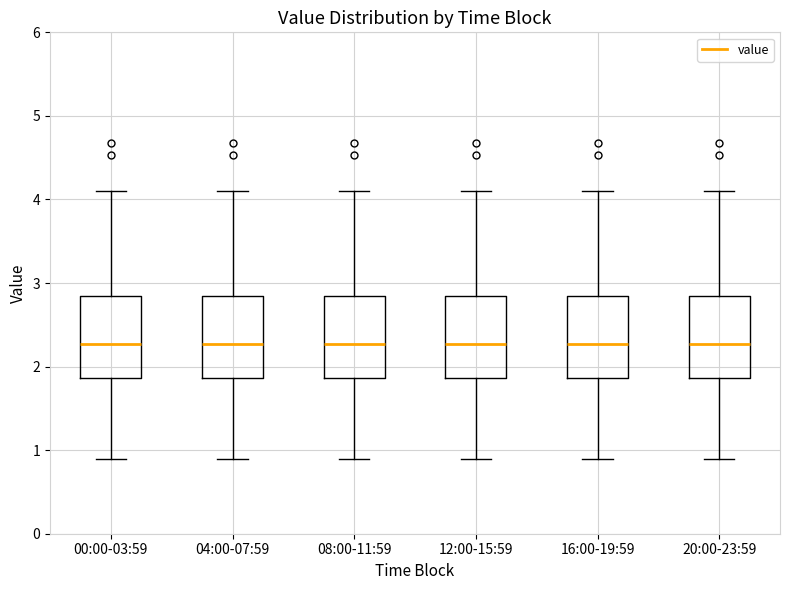

Reading left to right, transcribe this box plot: for each box, give where its median line is, the range the box spans, and where its two whiskers end, as read against the y-axis. The values are not printed on the chart, so give them approximately, as read against the axis.

00:00-03:59: median 2.3, box 1.9 to 2.8, whiskers 0.9 to 4.1
04:00-07:59: median 2.3, box 1.9 to 2.8, whiskers 0.9 to 4.1
08:00-11:59: median 2.3, box 1.9 to 2.8, whiskers 0.9 to 4.1
12:00-15:59: median 2.3, box 1.9 to 2.8, whiskers 0.9 to 4.1
16:00-19:59: median 2.3, box 1.9 to 2.8, whiskers 0.9 to 4.1
20:00-23:59: median 2.3, box 1.9 to 2.8, whiskers 0.9 to 4.1